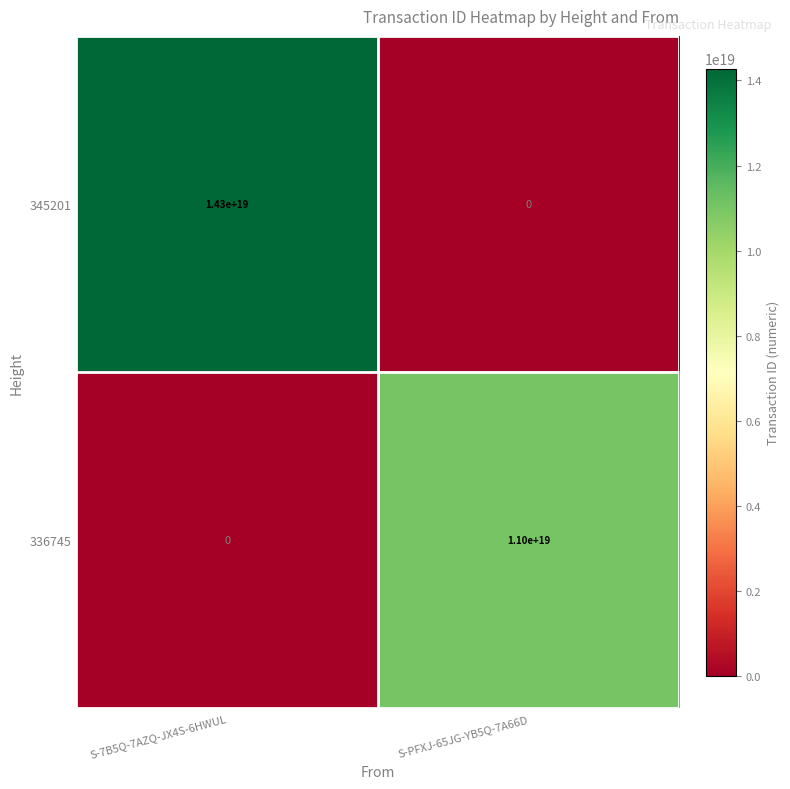

At which label does 345201 reach its minimum?

S-PFXJ-65JG-YB5Q-7A66D